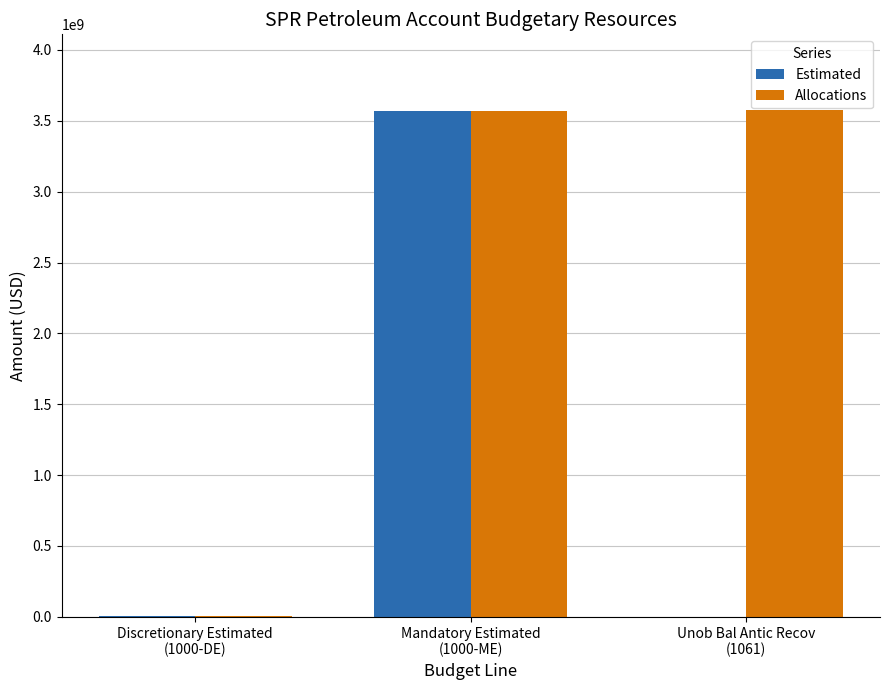

Which series has the largest total across all categories?

Allocations